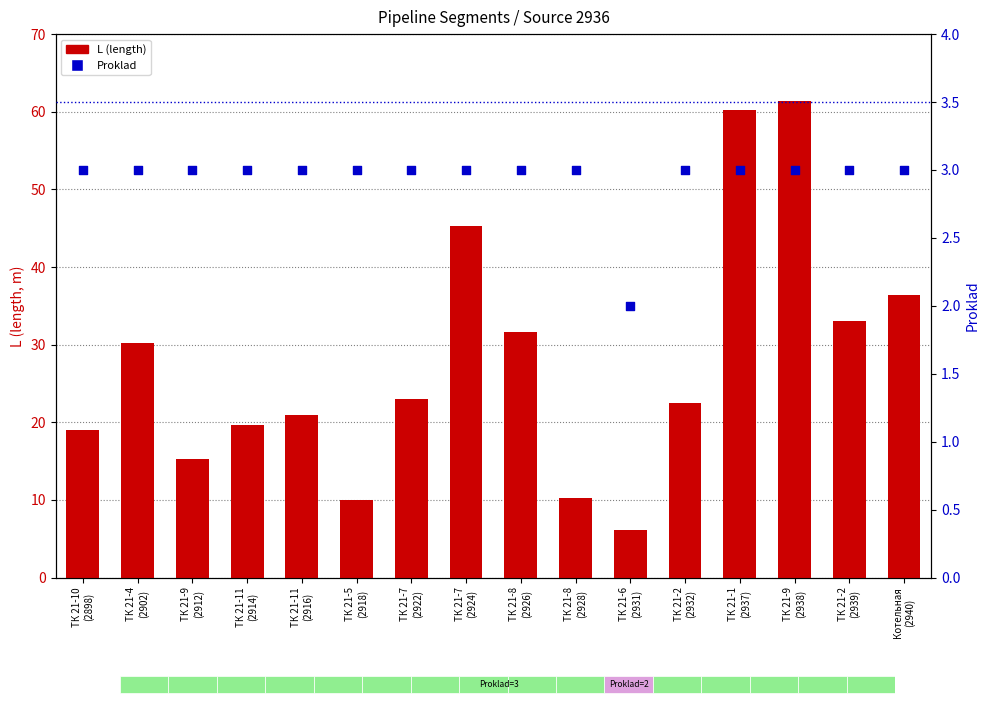

Which series contains the lowest Y value?

Proklad